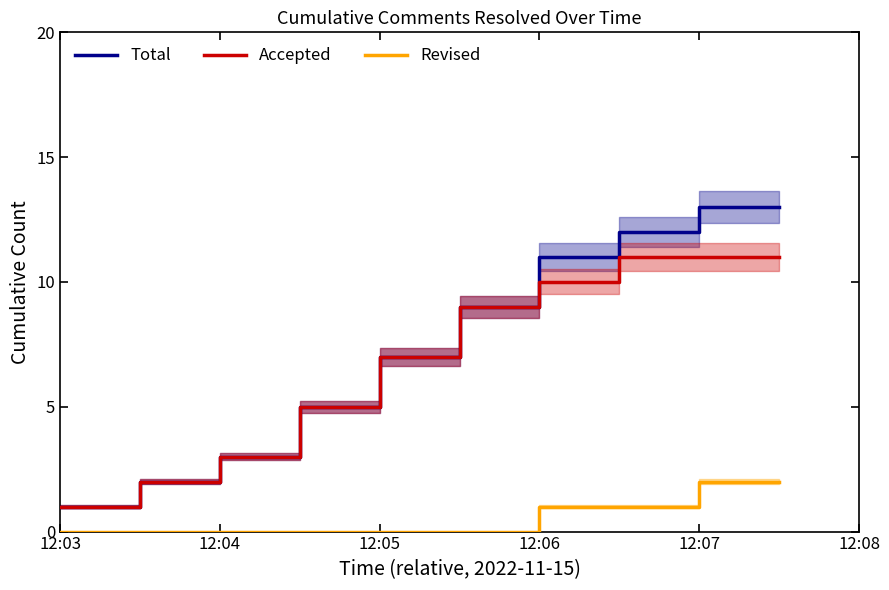

What is the difference between the maximum and second lowest values in the Accepted series?

9